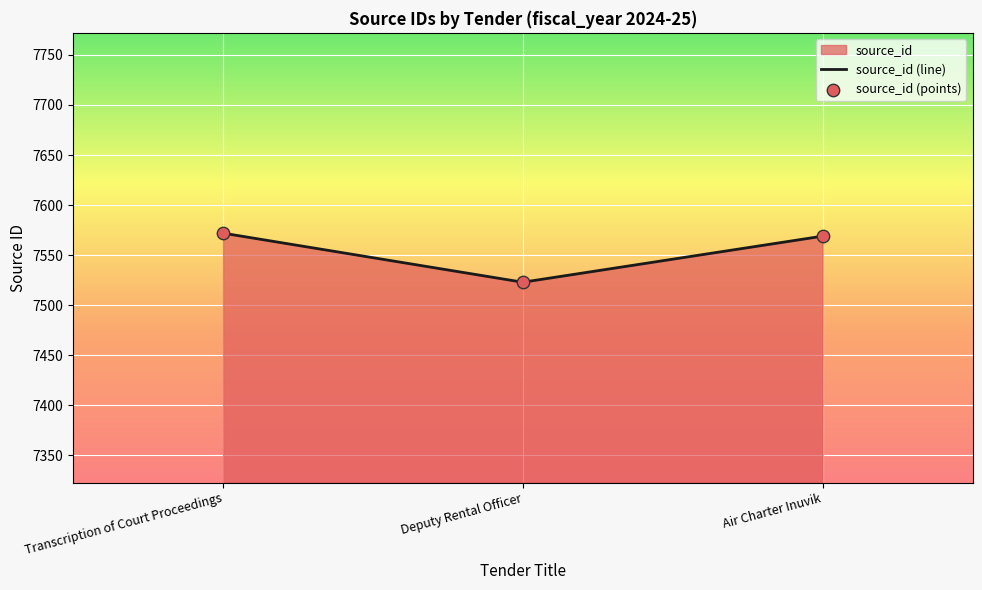

The value at Deputy Rental Officer is 7523. True or false?

True